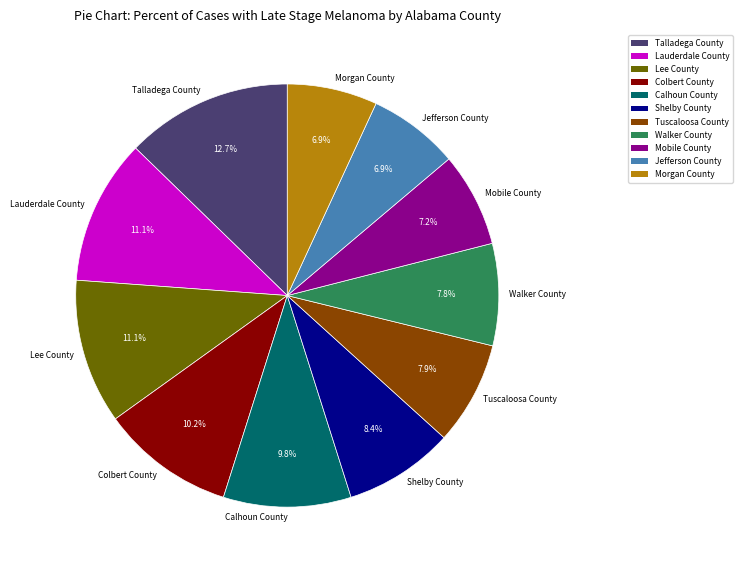

Does Calhoun County represent more than half of the total?

No